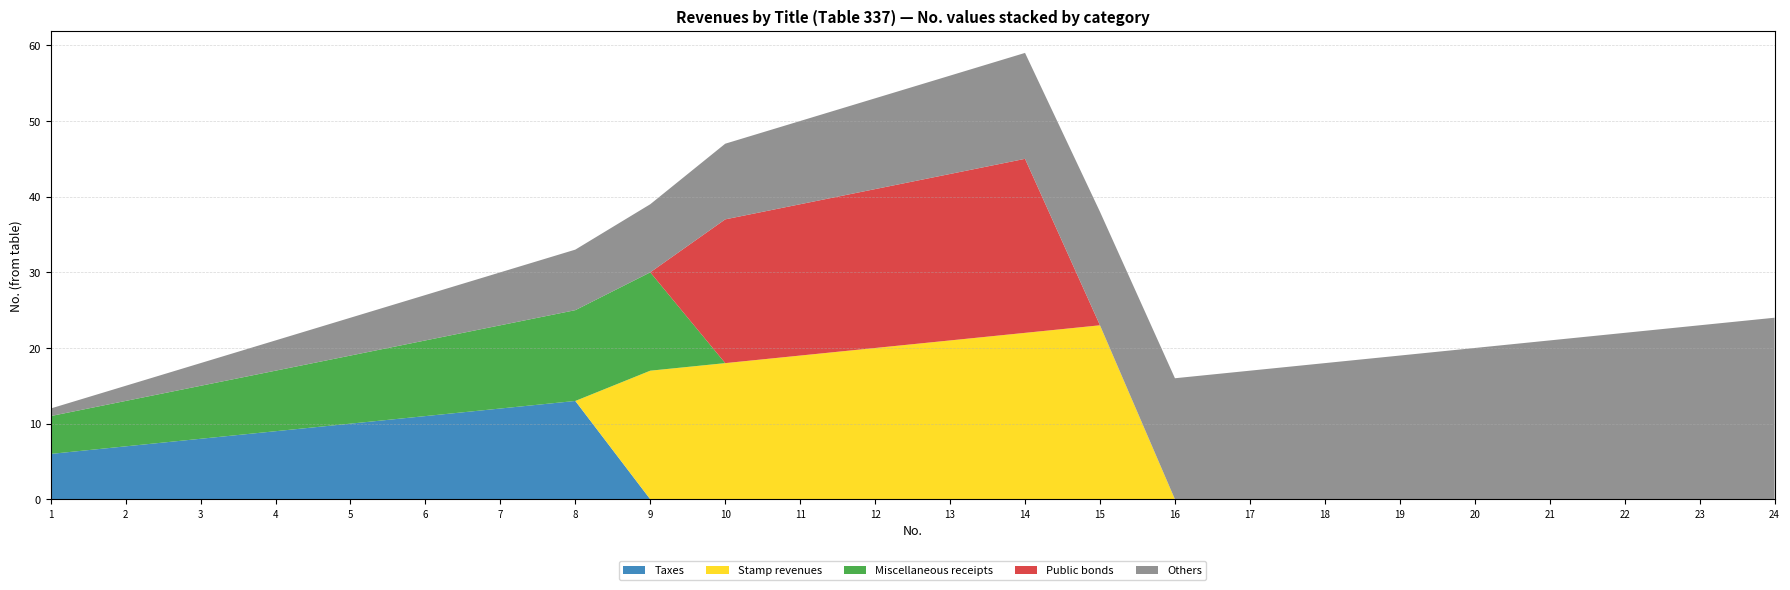

The Taxes series shows 12 at 7. True or false?

True